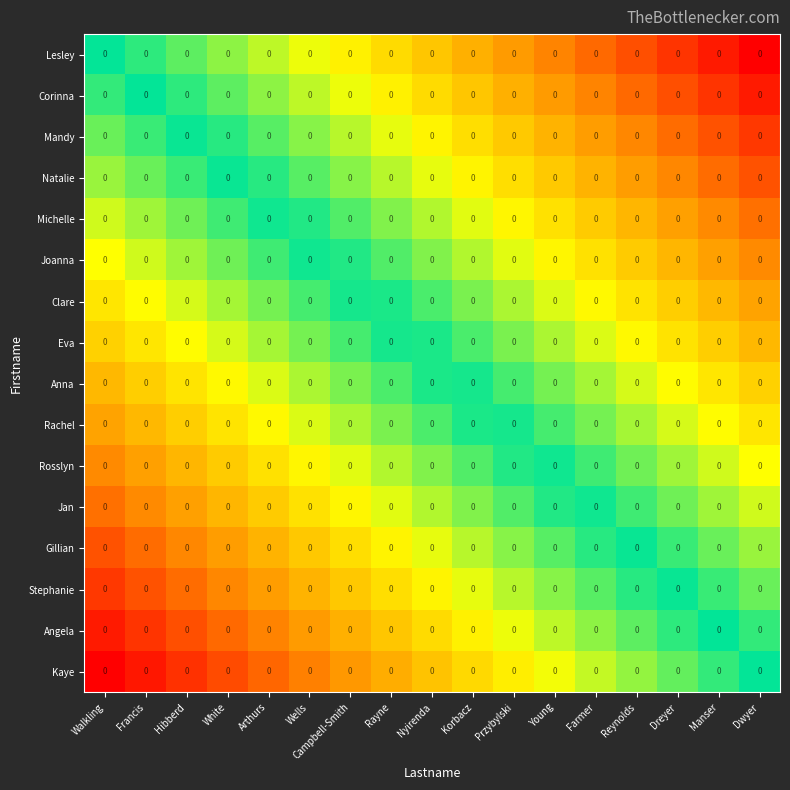

Is it true that Corinna equals -0.7 at Przybylski?

False